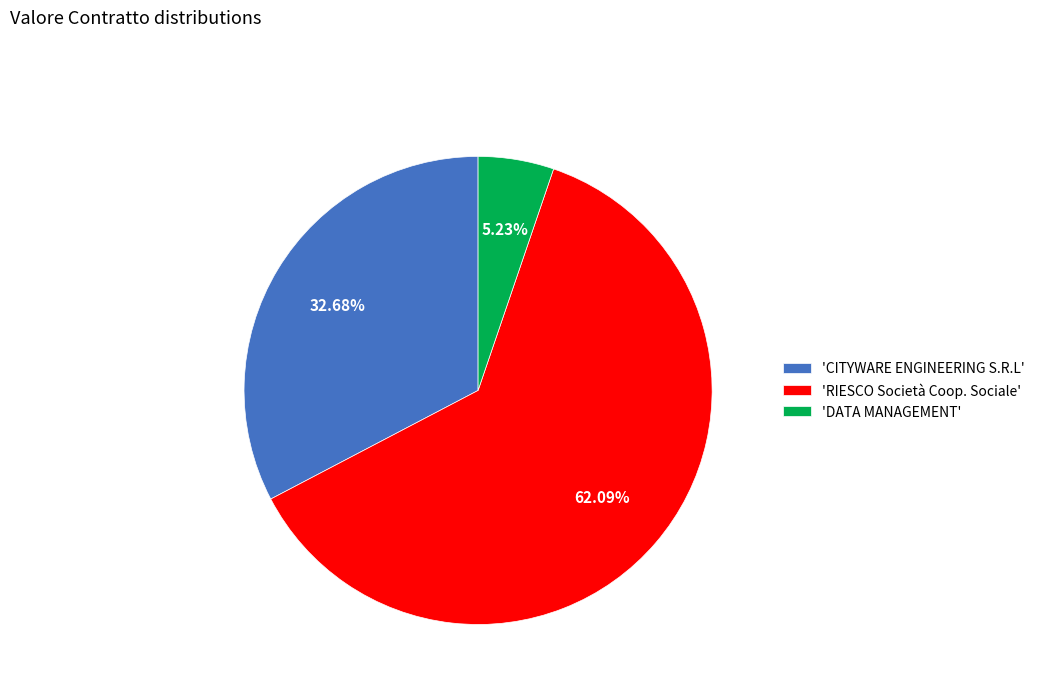

Combined, do 'CITYWARE ENGINEERING S.R.L' and 'DATA MANAGEMENT' account for over 50%?

No